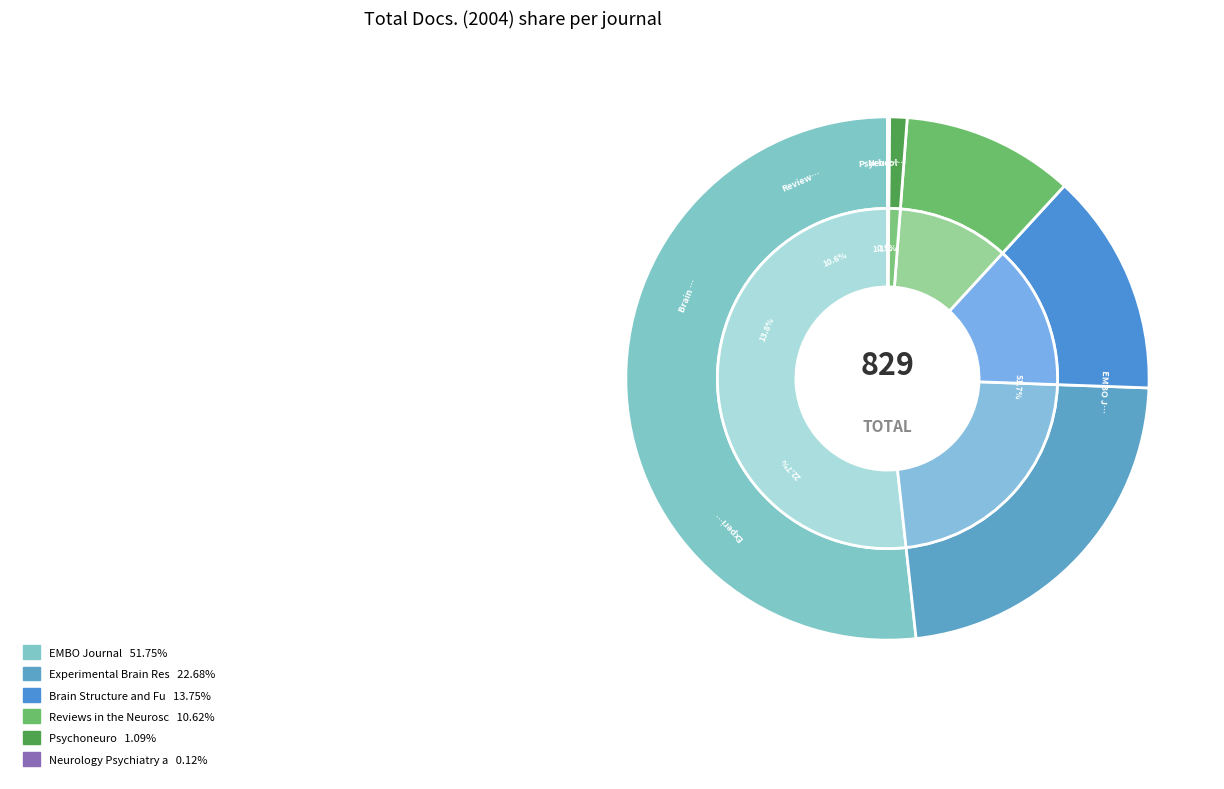

Which slice is the largest?

EMBO Journal